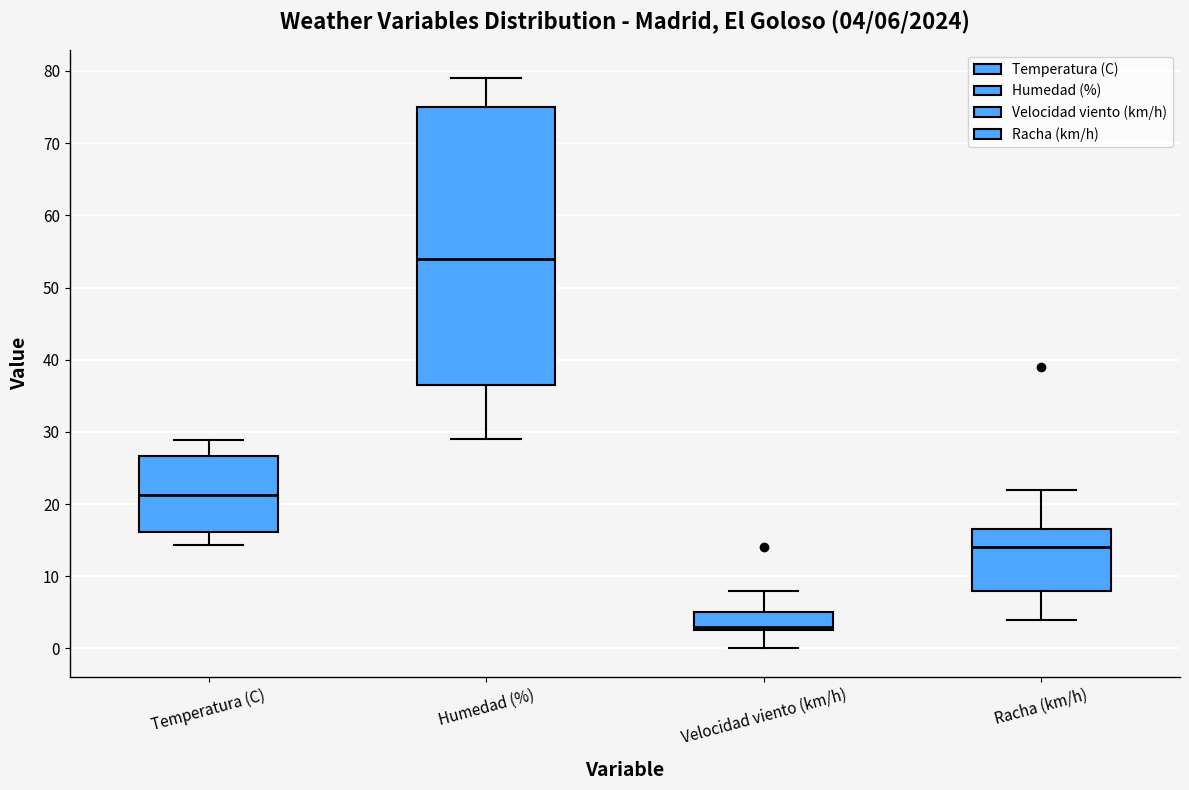

Which box has the lowest median line?

Velocidad viento (km/h)